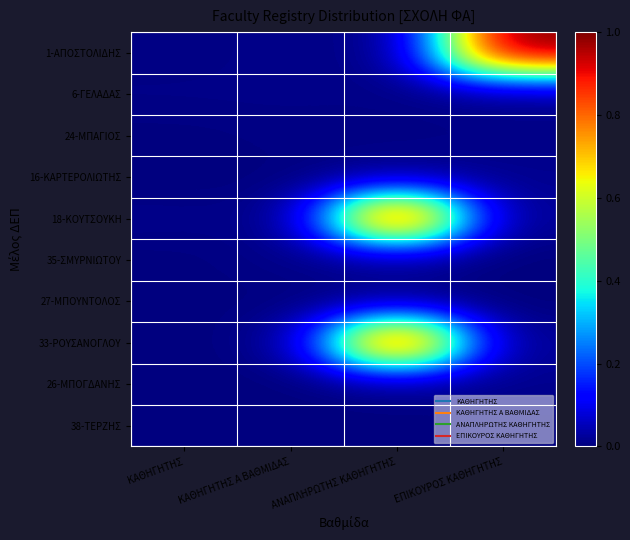

Count the number of categories in the chart.

4